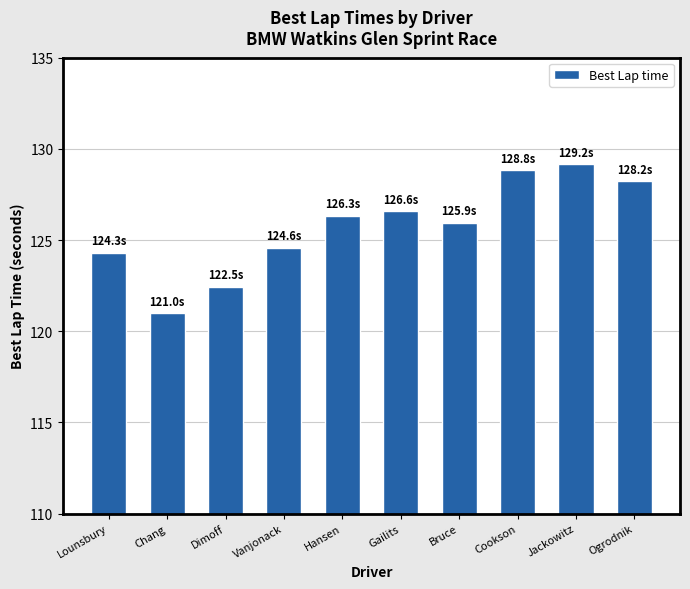

What is the difference between the values at Chang and Lounsbury?

3.3